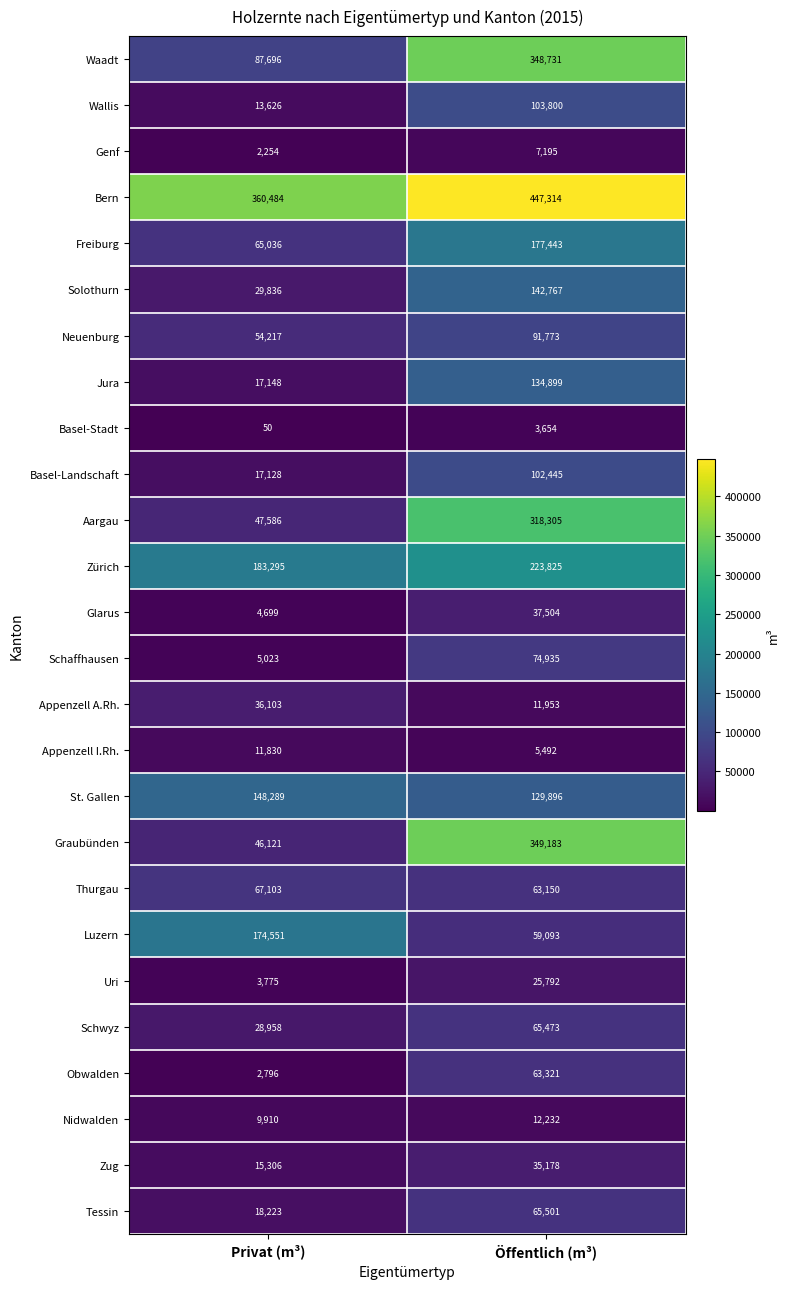

What is the smallest value displayed?

50